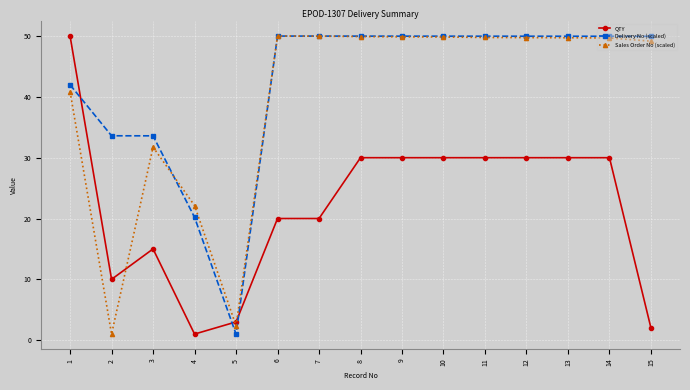

Where is the first local minimum for QTY?

2